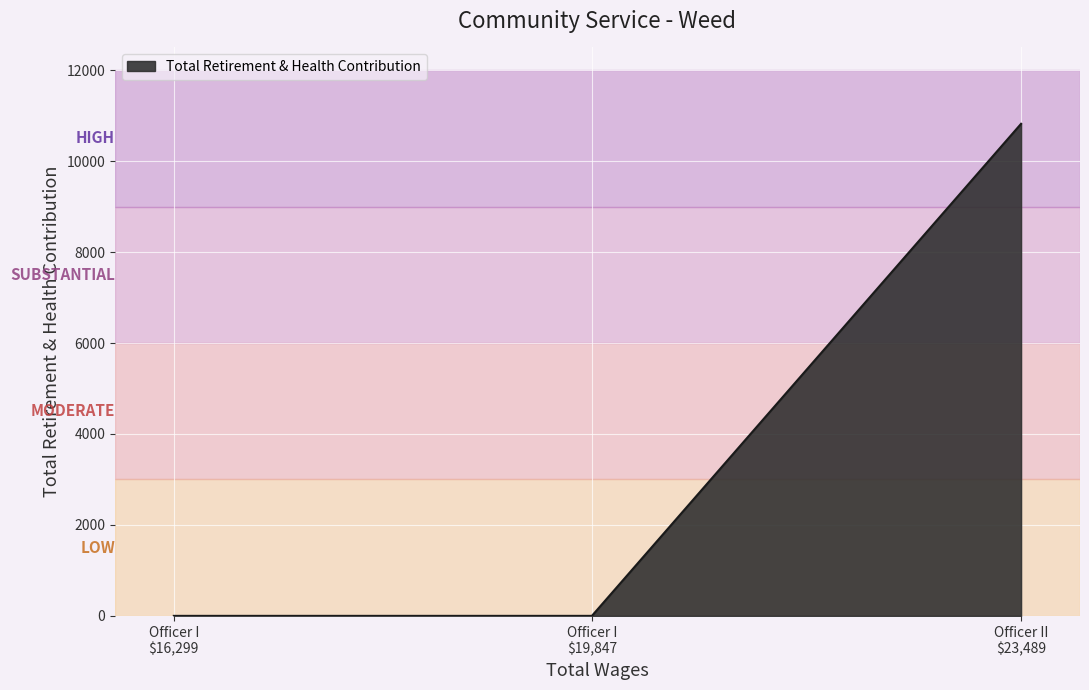

What is the greatest value displayed?

10821